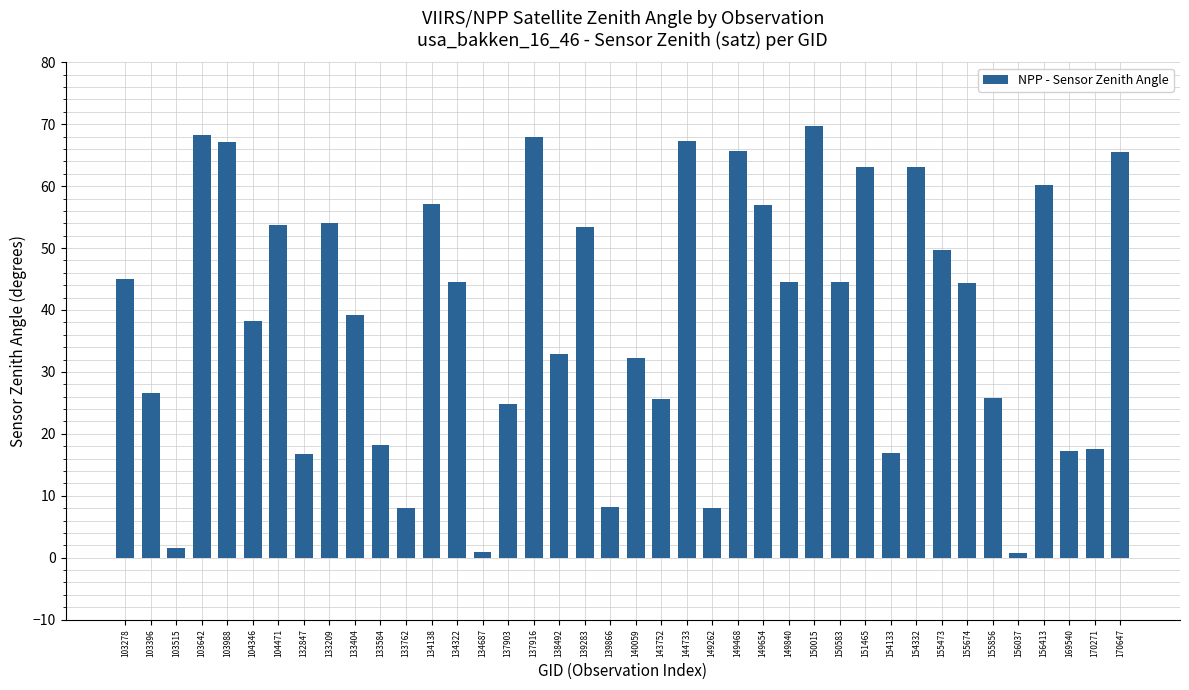

How many values are below 44?

19